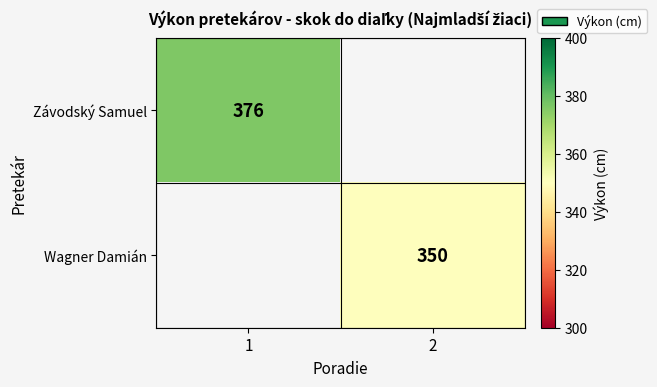

Which label corresponds to the smallest value in the chart?

2